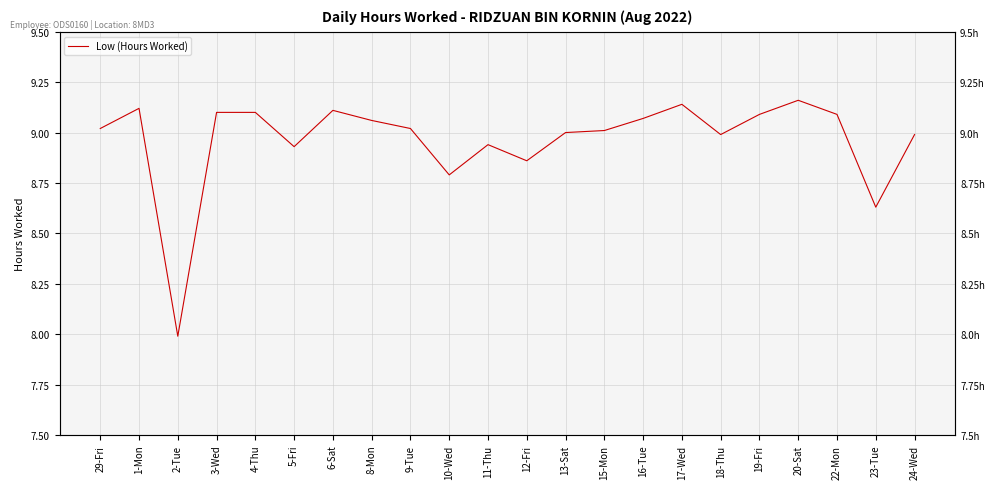

How many lines are shown in the chart?

1